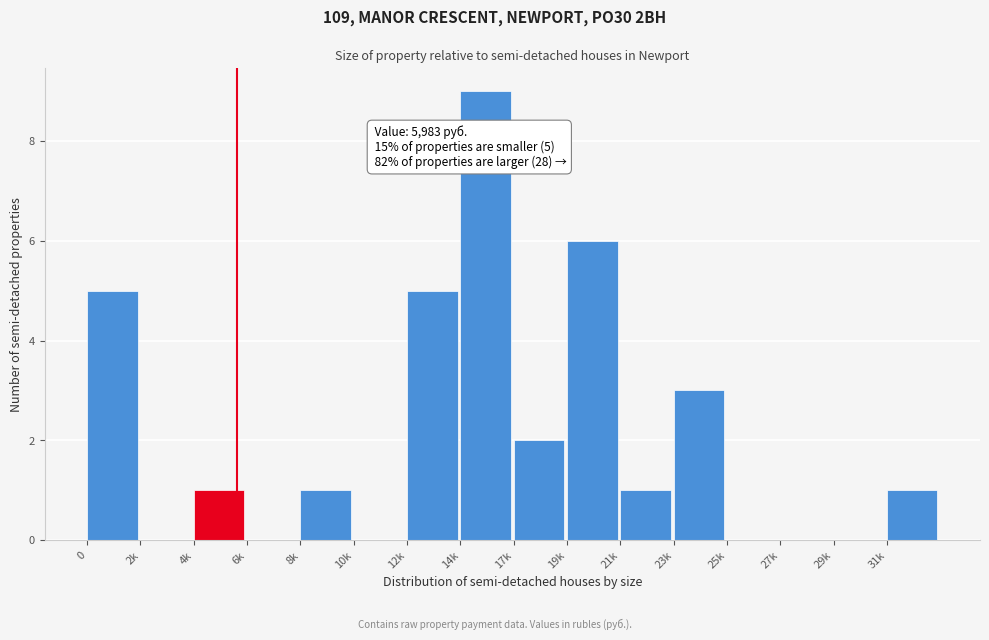

Reading right to left, list all the values displayed in this chart.

31k=1	29k=0	27k=0	25k=0	23k=3	21k=1	19k=6	17k=2	14k=9	12k=5	10k=0	8k=1	6k=0	4k=1	2k=0	0=5